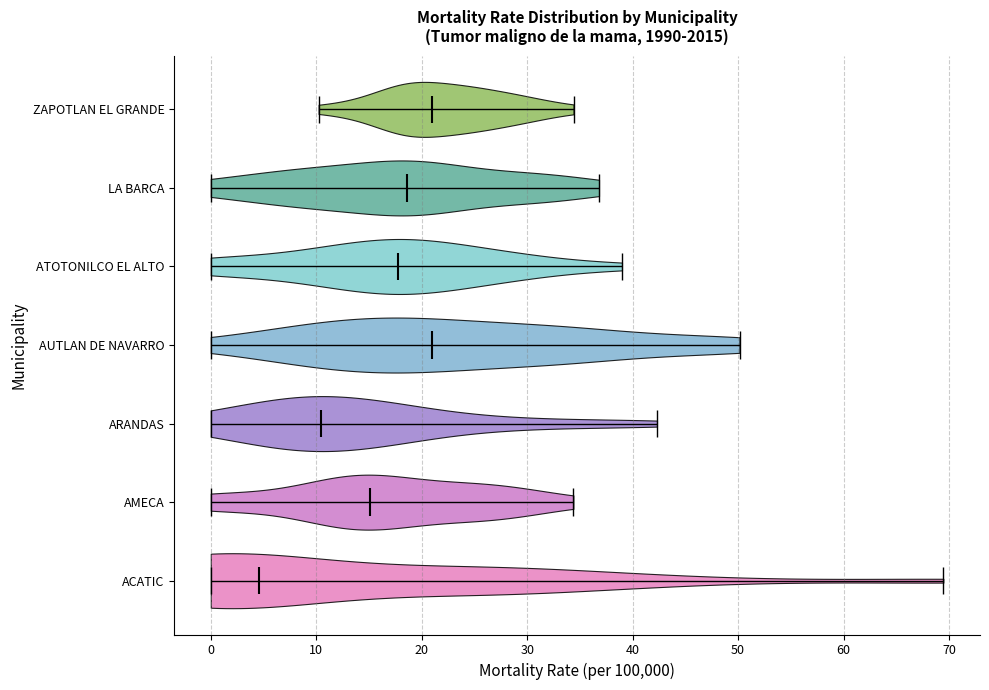

Which violin has the furthest to the left median line?

ACATIC